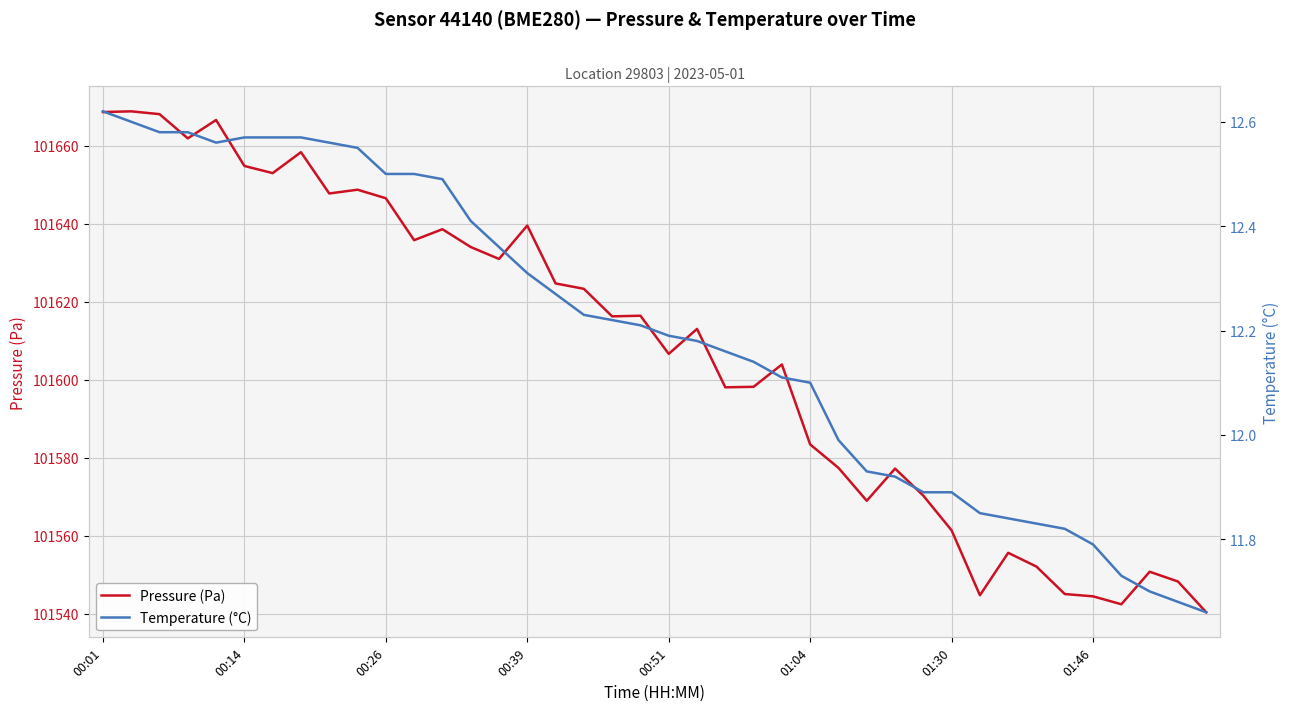

How many values in the Temperature (°C) series are below 12?

14